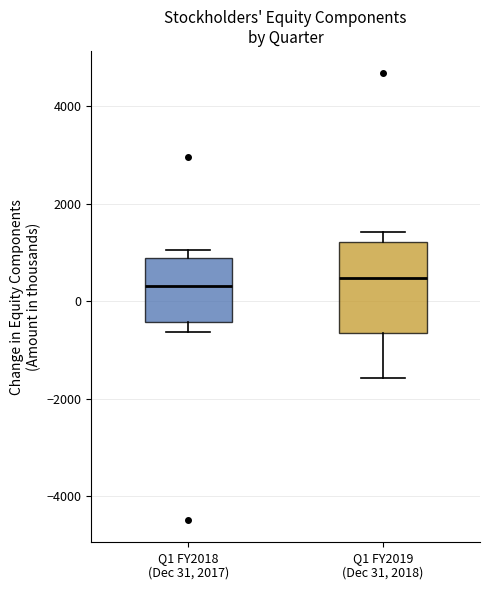

Reading left to right, read every box against the y-axis: the position of its median line, the range the box covers, and the ends of its whiskers. The values are not printed on the chart, so give them approximately, as read against the axis.

Q1 FY2018 (Dec 31, 2017): median 400, box -400 to 800, whiskers -600 to 1000
Q1 FY2019 (Dec 31, 2018): median 400, box -600 to 1200, whiskers -1600 to 1400